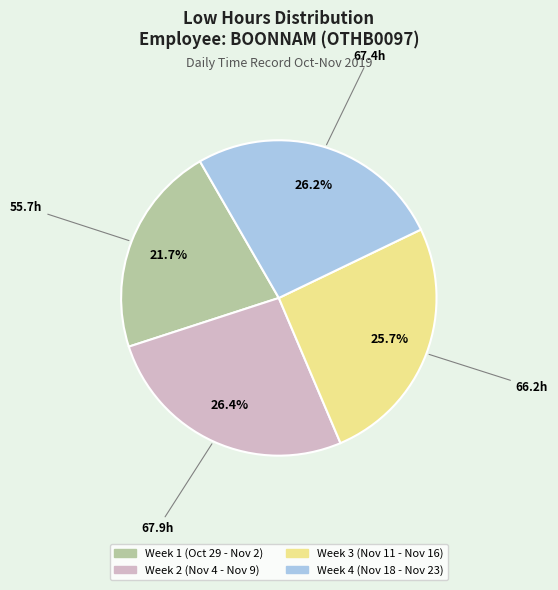

Count the number of slices in the pie.

4